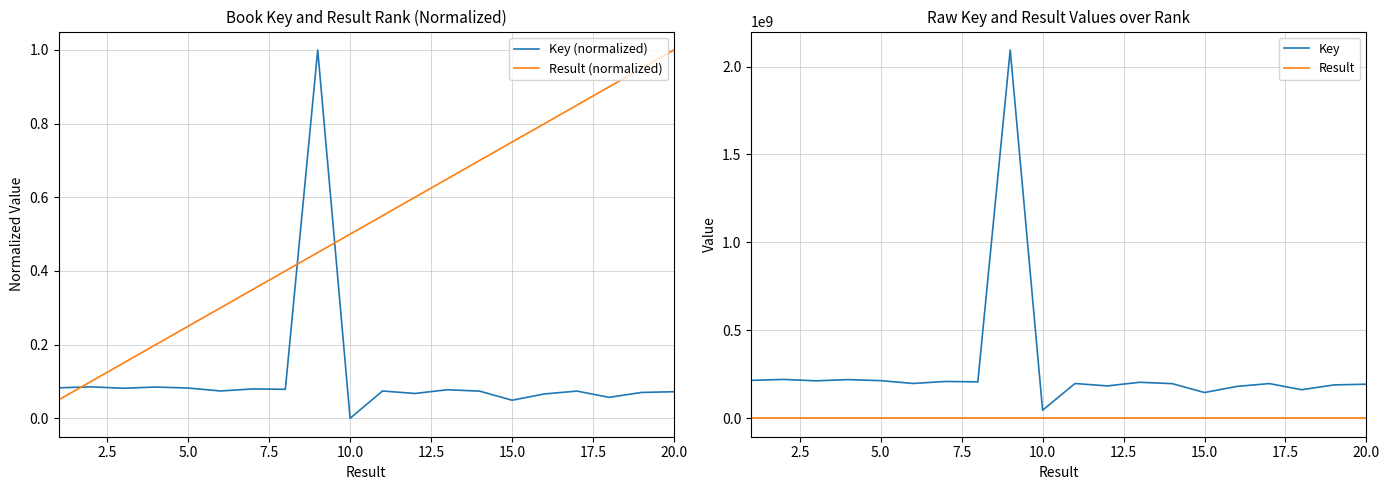

What is the difference between the second highest and minimum values in the Result (normalized) series?

0.9